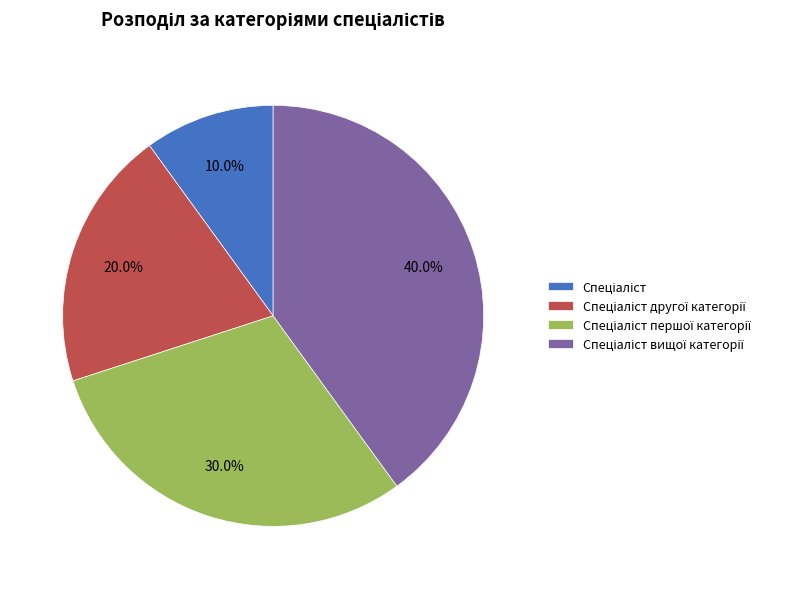

To the nearest percent, what is the average slice percentage?

25%